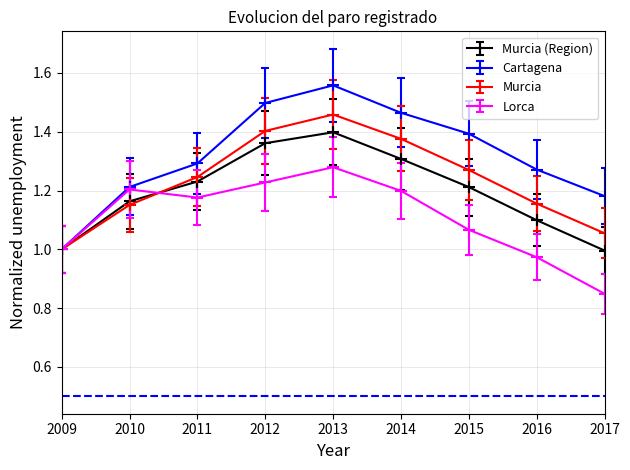

What is the spread (max minus min) of values at 2015?

0.3